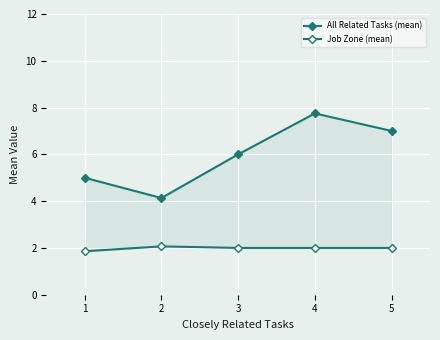

Reading left to right, what are all the values shown in this chart?

All Related Tasks (mean): 5.0	4.1	6.0	7.8	7.0
Job Zone (mean): 1.9	2.1	2.0	2.0	2.0